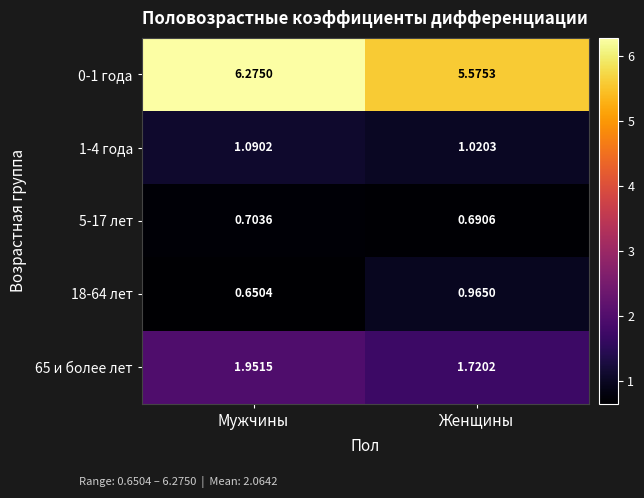

Which category has the highest value across all series?

Мужчины